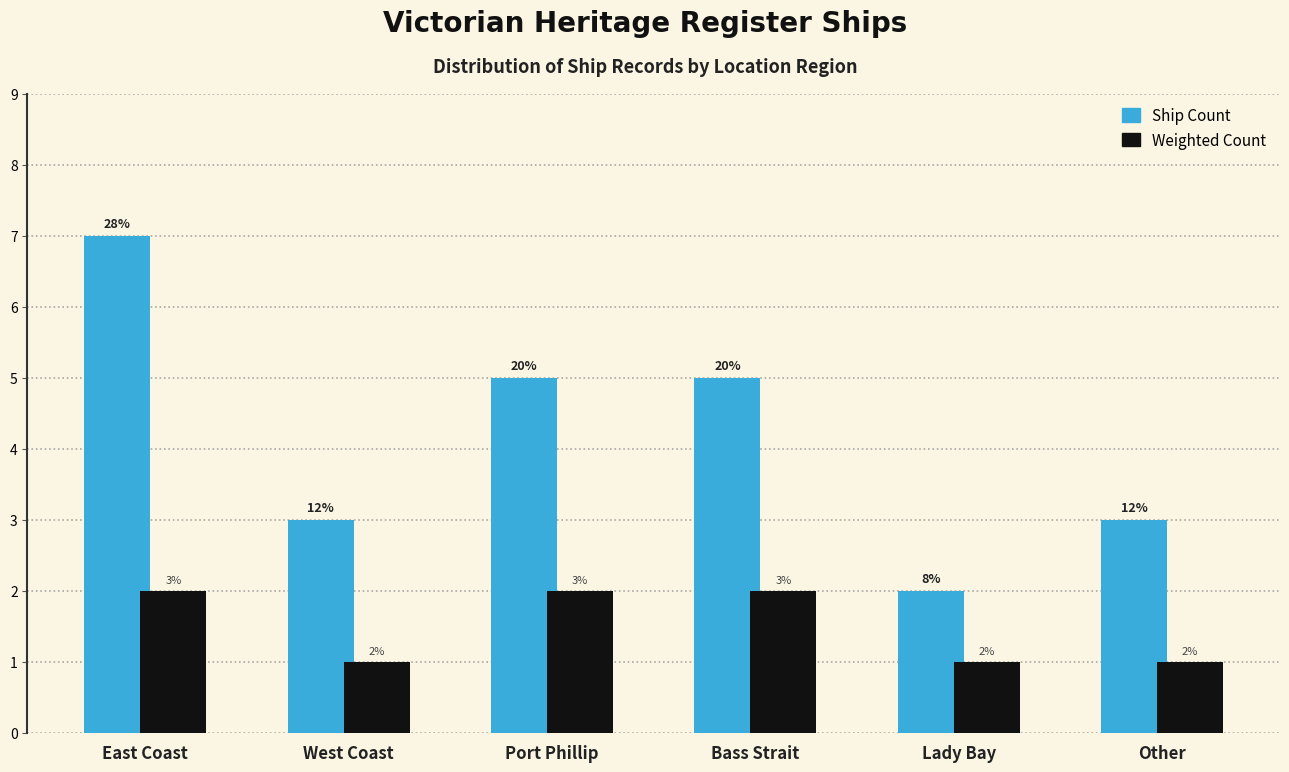

Reading left to right, list all the values displayed in this chart.

Ship Count: 7	3	5	5	2	3
Weighted Count: 2	1	2	2	1	1